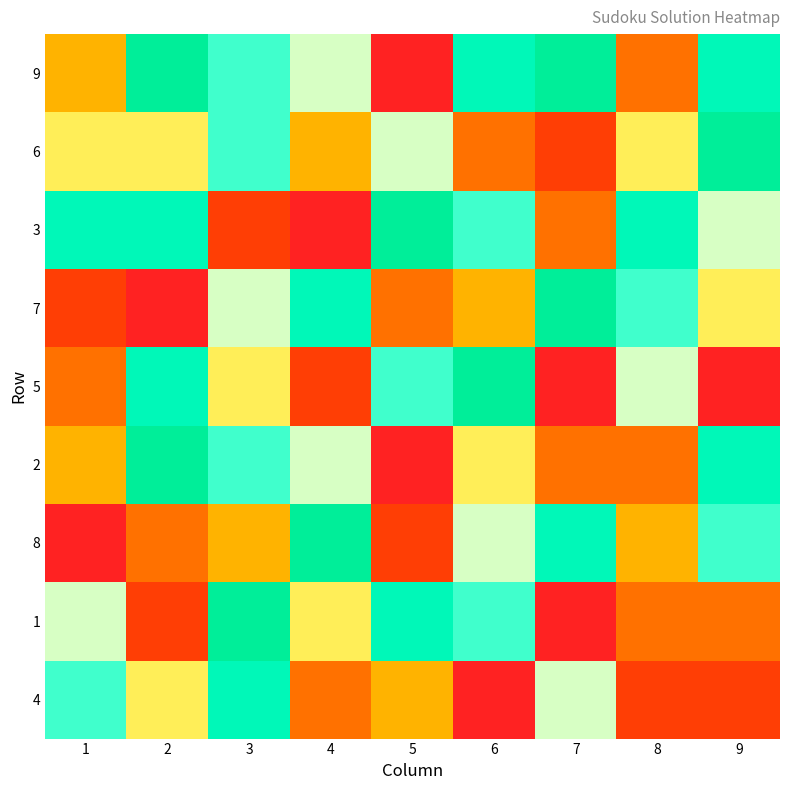

How many series are shown in this chart?

9